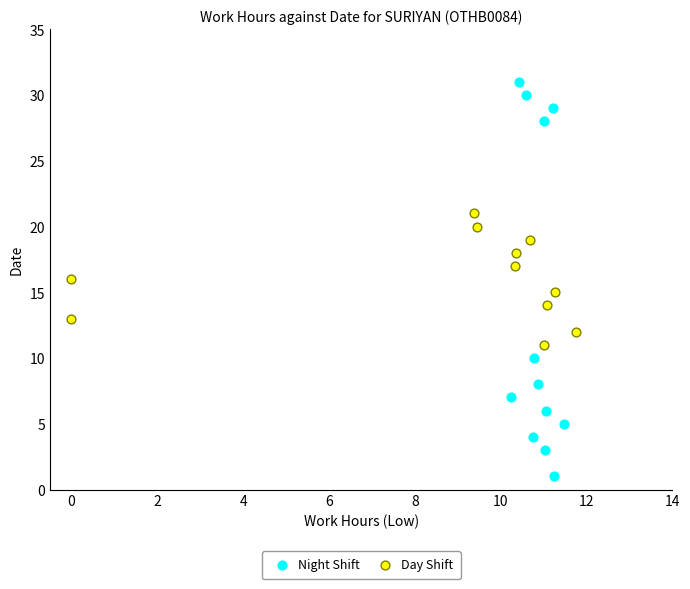

Which series contains the highest Y value?

Night Shift